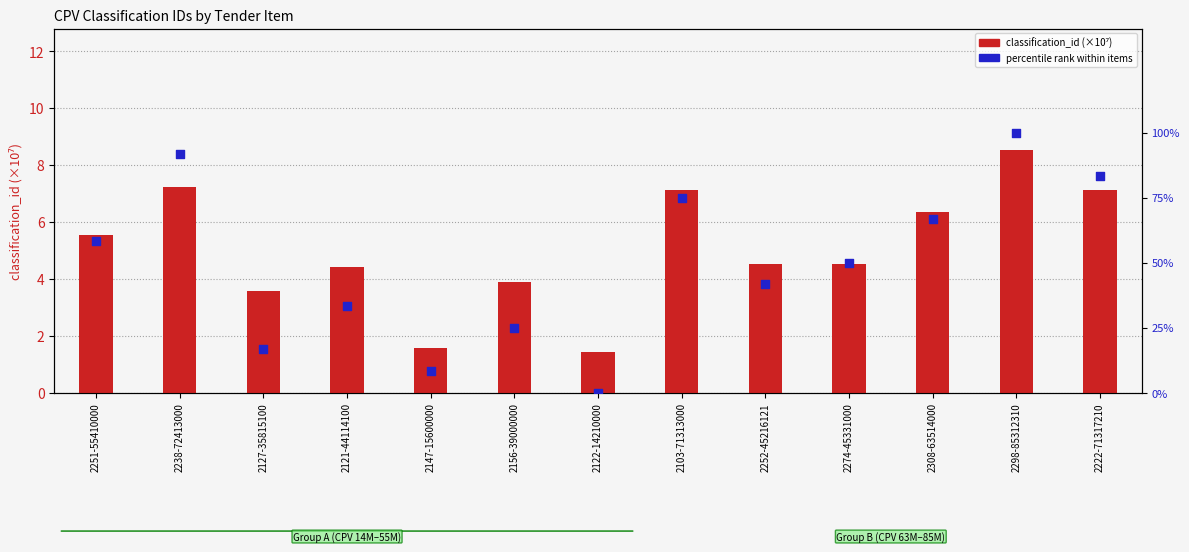

Which series contains the highest Y value?

percentile rank within items